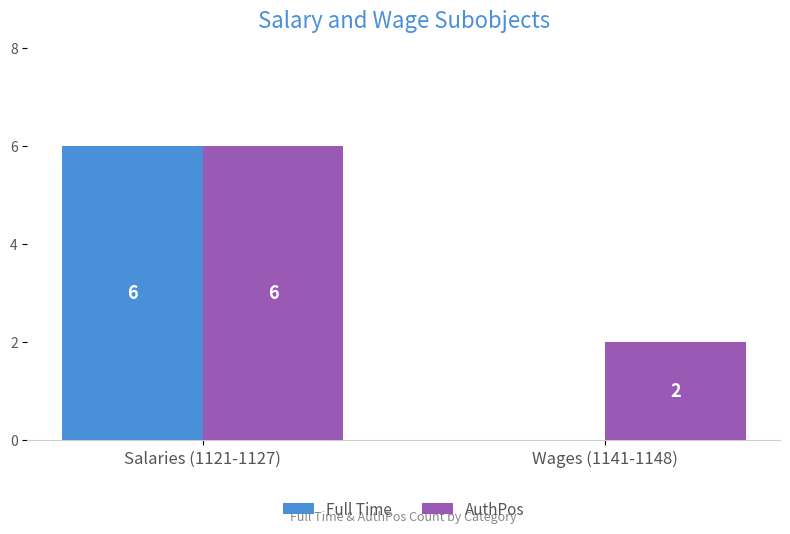

The Full Time series shows 0 at Wages (1141-1148). True or false?

True